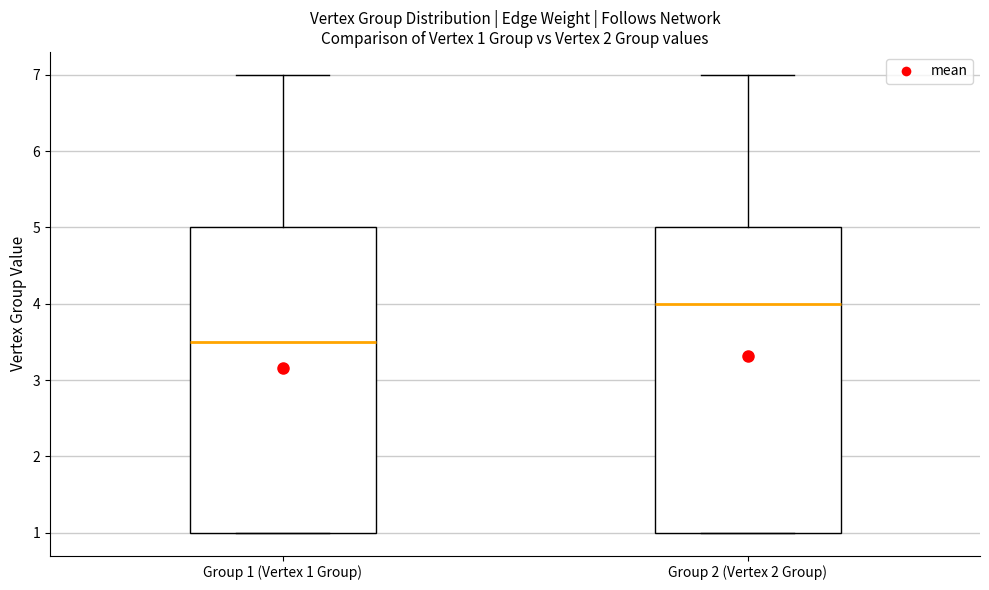

Which box has the highest median line?

Group 2 (Vertex 2 Group)